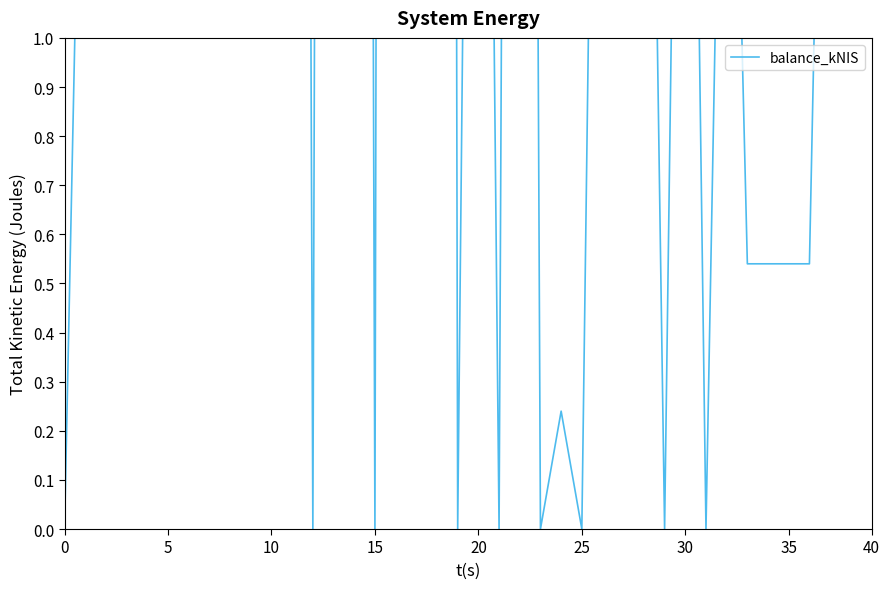

How many data points are above 3?

20